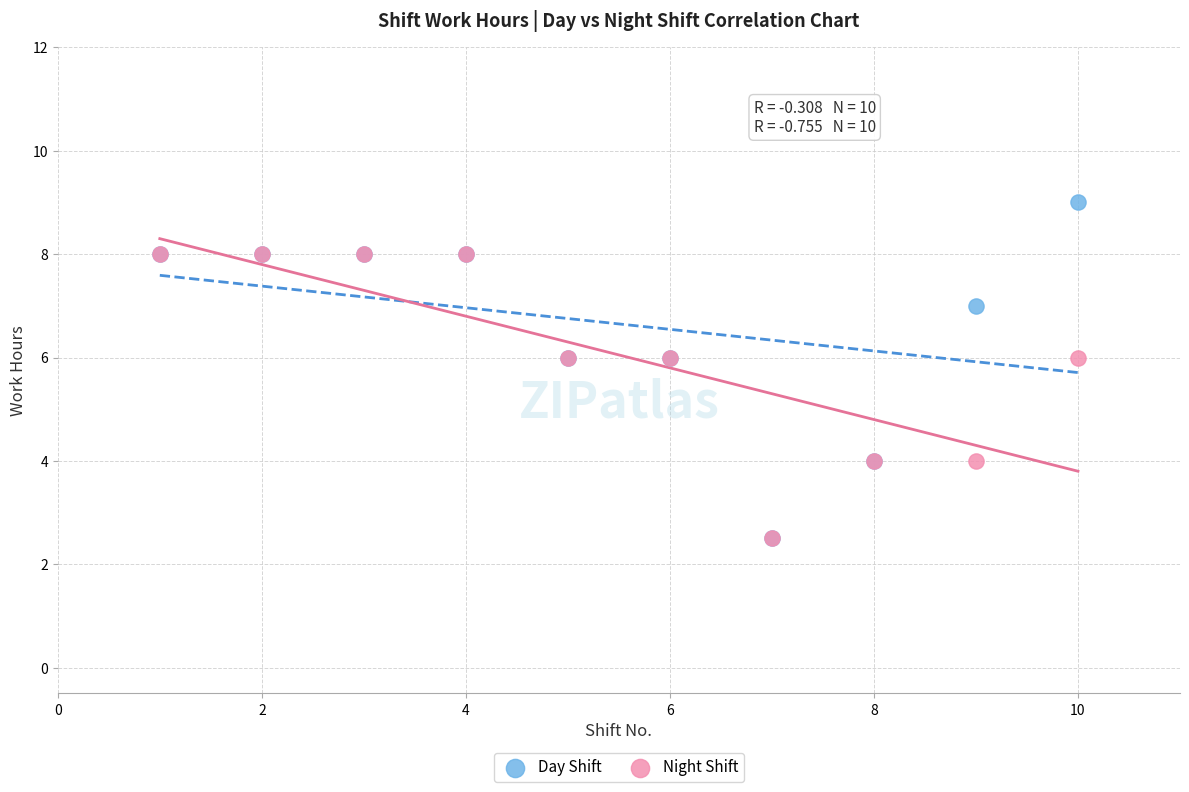

What are all the series names shown in the legend?

Day Shift, Night Shift